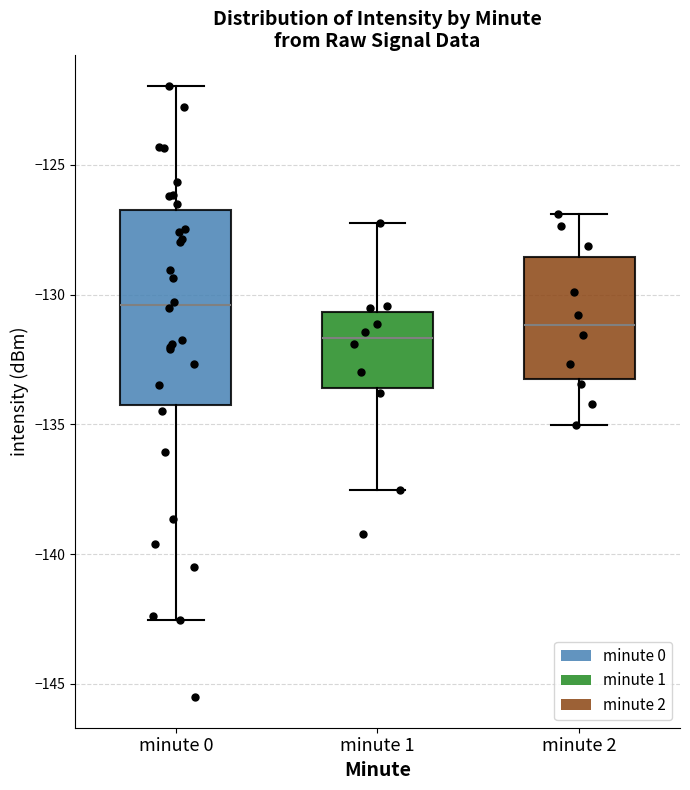

Reading left to right, transcribe this box plot: for each box, give where its median line is, the range the box spans, and where its two whiskers end, as read against the y-axis. The values are not printed on the chart, so give them approximately, as read against the axis.

minute 0: median -130.5, box -134.0 to -126.5, whiskers -142.5 to -122.0
minute 1: median -131.5, box -133.5 to -130.5, whiskers -137.5 to -127.0
minute 2: median -131.0, box -133.5 to -128.5, whiskers -135.0 to -127.0